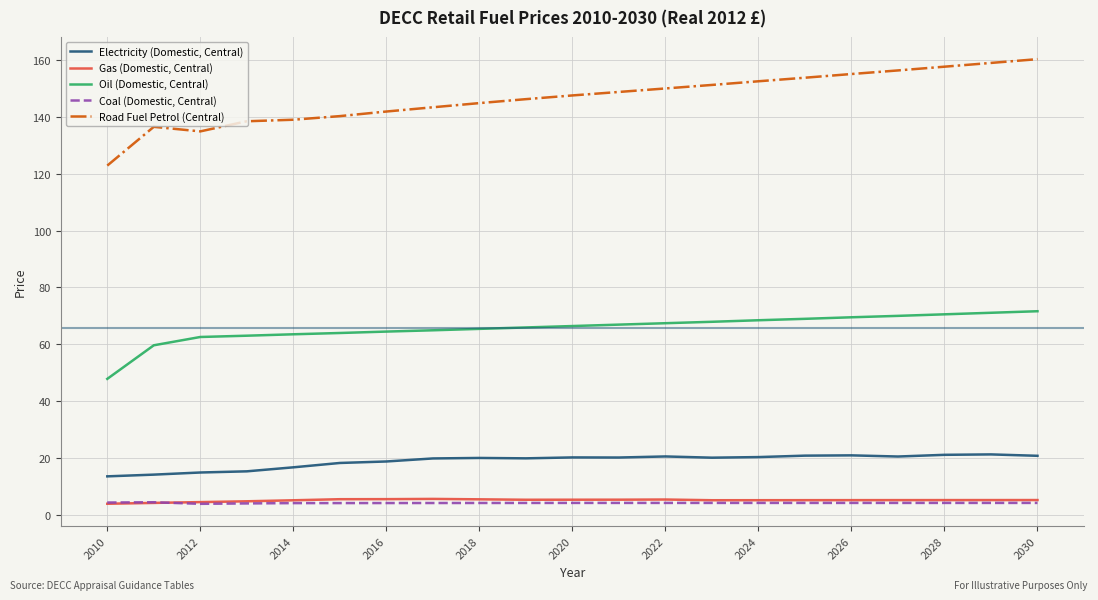

Does the chart display data point markers on the line(s)?

No